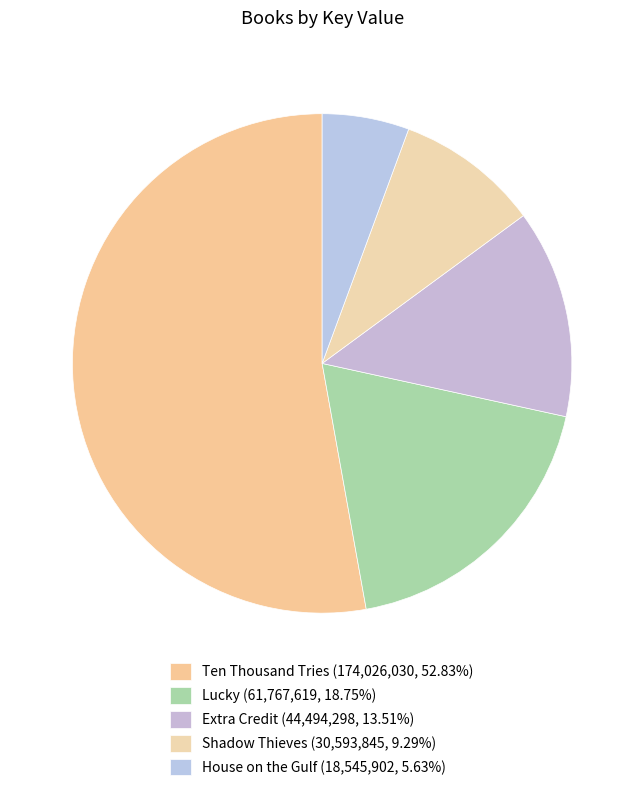

What is the ratio of the value at Shadow Thieves to the value at Extra Credit?

0.7